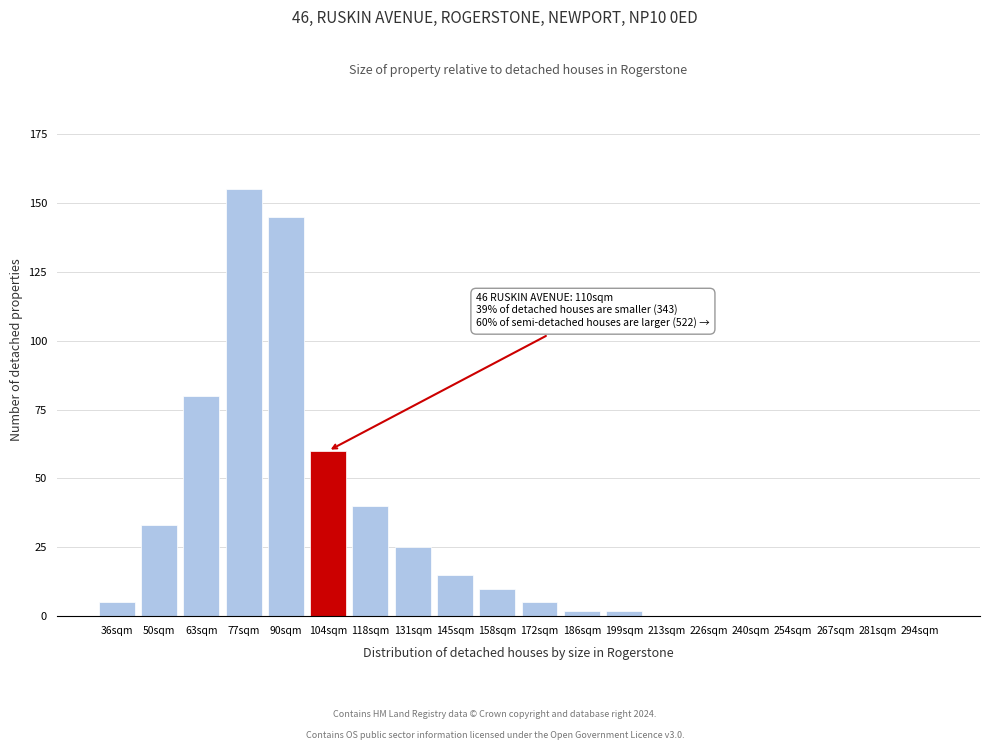

Reading right to left, list all the values displayed in this chart.

294sqm=0	281sqm=0	267sqm=0	254sqm=0	240sqm=0	226sqm=0	213sqm=0	199sqm=2	186sqm=2	172sqm=5	158sqm=10	145sqm=15	131sqm=25	118sqm=40	104sqm=60	90sqm=145	77sqm=155	63sqm=80	50sqm=33	36sqm=5